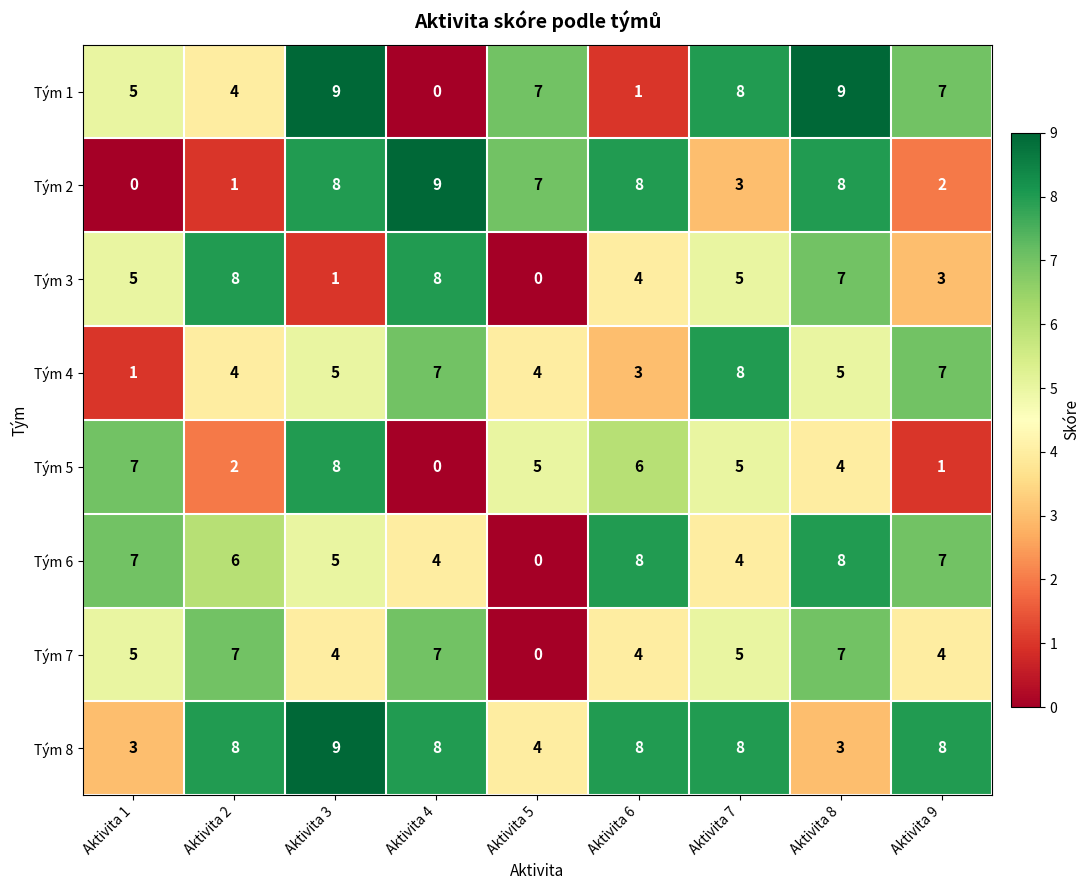

Between Aktivita 2 and Aktivita 9, which series saw the biggest shift?

Tým 3